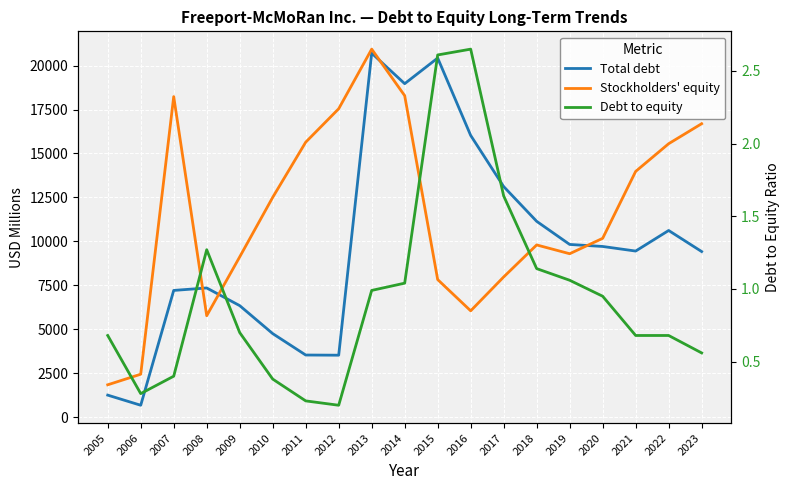

What is the highest value of the Stockholders' equity series?

20934.0